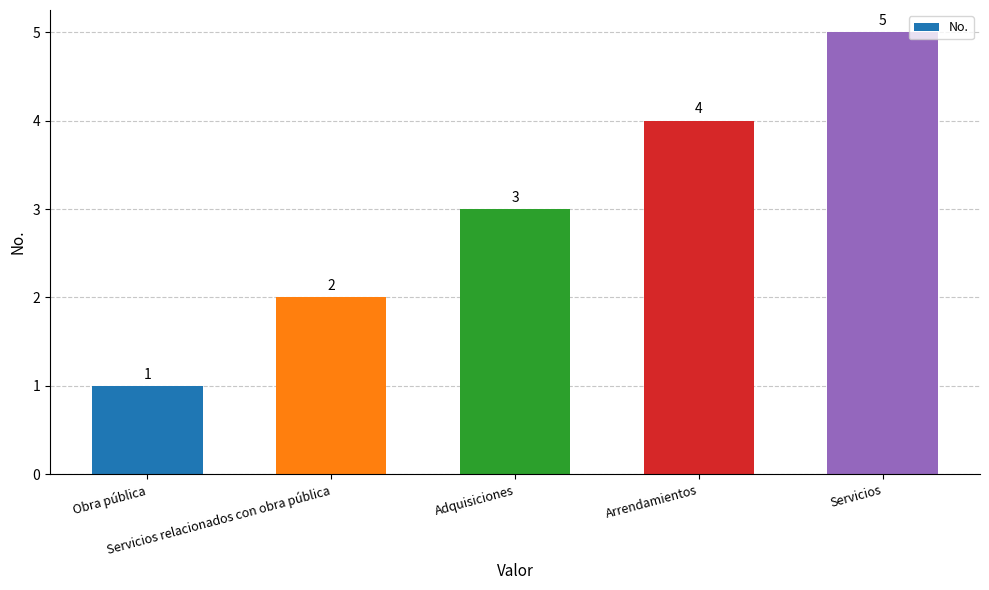

List the labels in order of value, smallest first.

Obra pública, Servicios relacionados con obra pública, Adquisiciones, Arrendamientos, Servicios